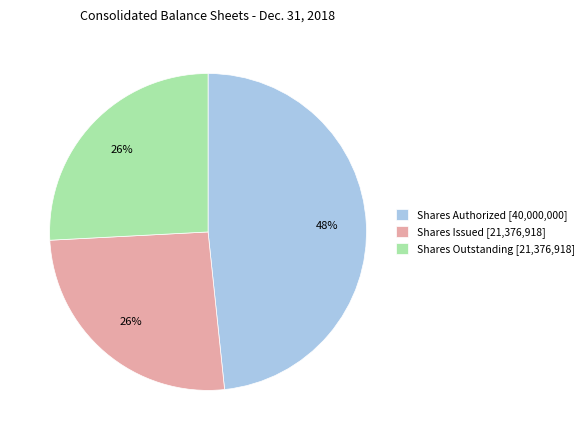

What is the ratio of the value at Shares Outstanding [21,376,918] to the value at Shares Authorized [40,000,000]?

0.5